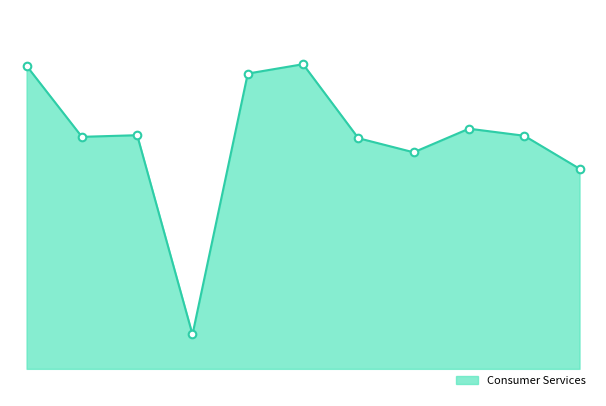

Is this an area chart (filled region under the line)?

Yes